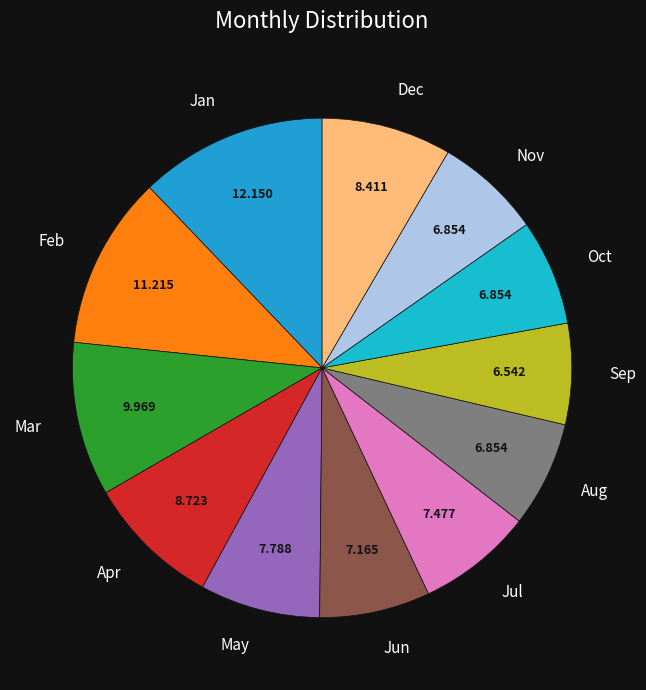

Which has a higher value, Feb or Sep?

Feb